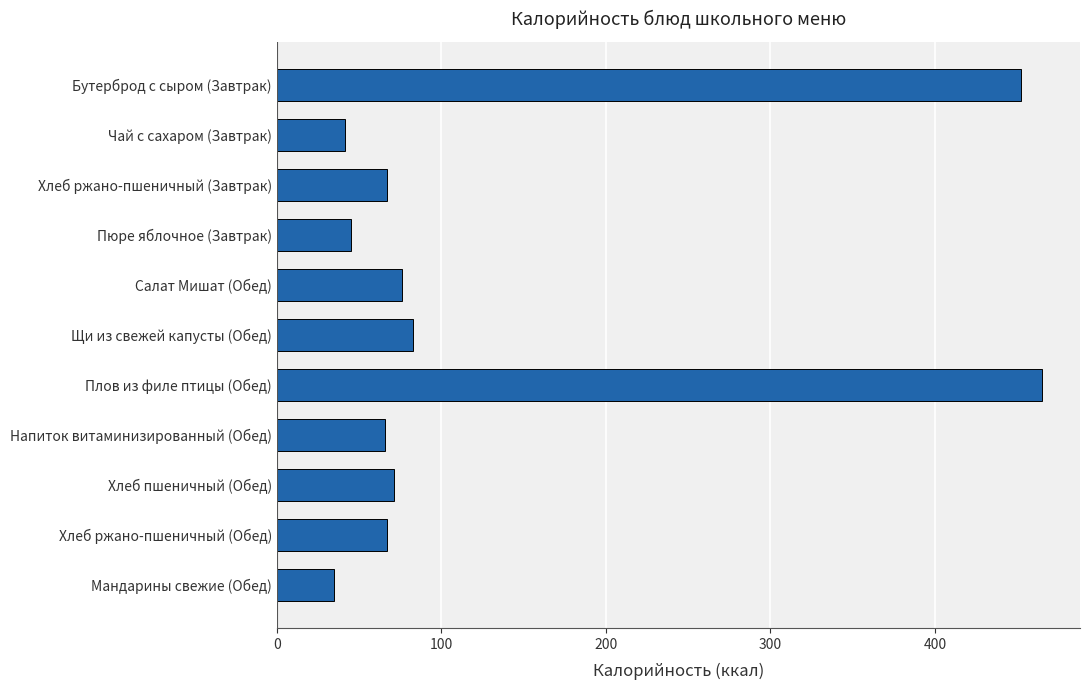

How many distinct data groups are displayed?

1